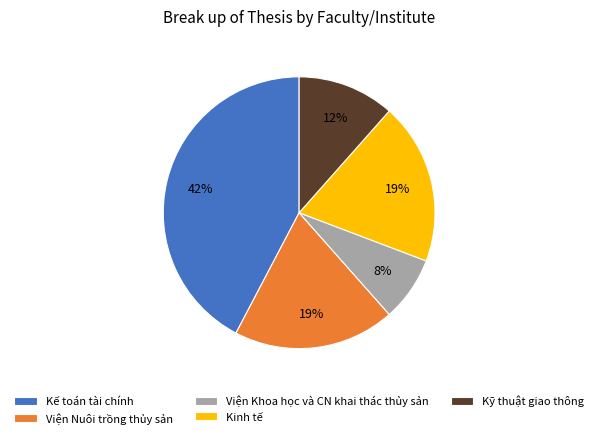

Does Kế toán tài chính account for over 50% of the chart?

No